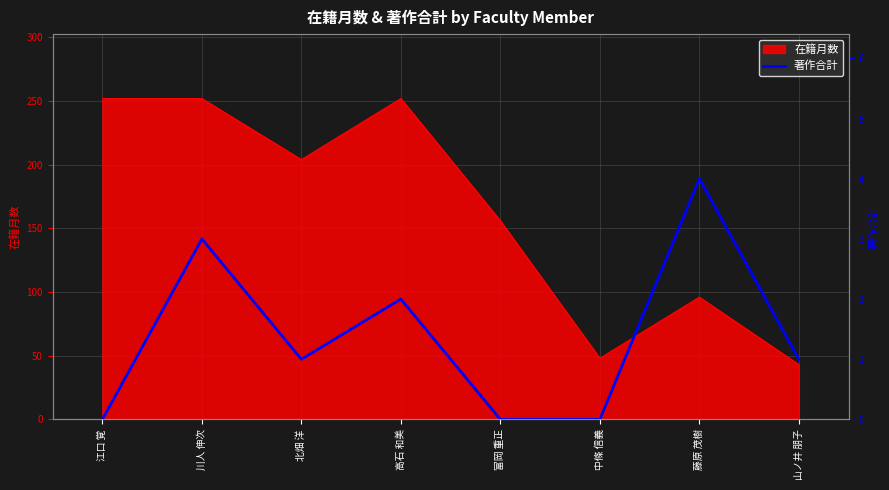

Is it true that the value at 川人 伸次 is 3?

True